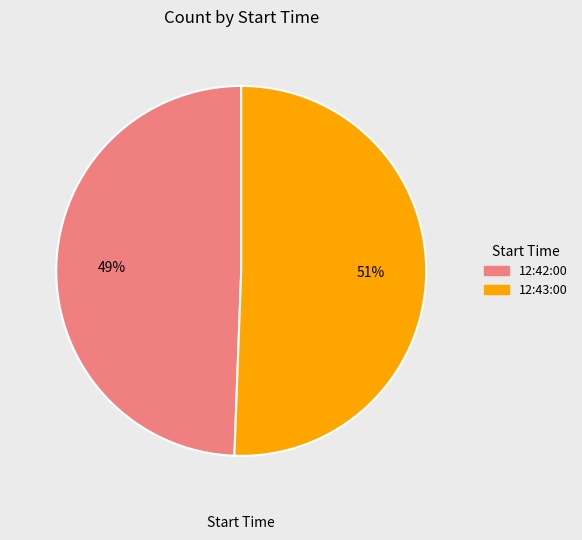

Is the sum of 12:42:00 and 12:43:00 greater than half?

Yes